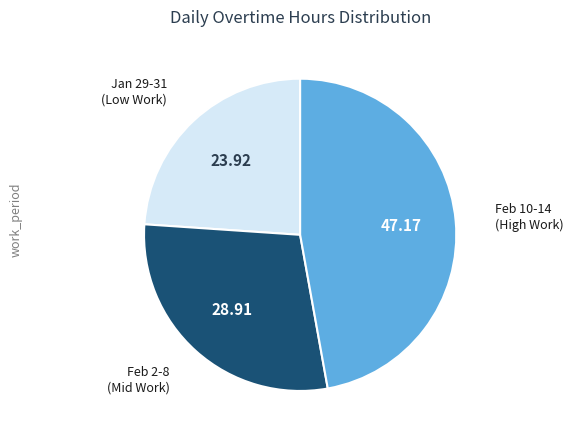

Is there a majority slice in this chart?

No